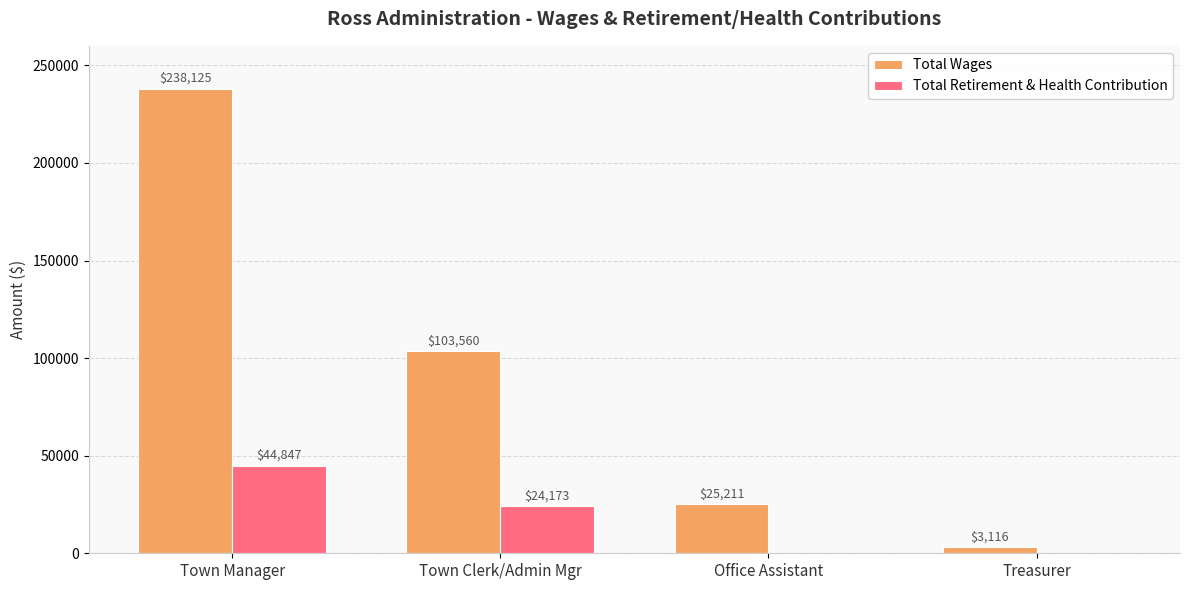

What is the highest value of the Total Retirement & Health Contribution series?

44847